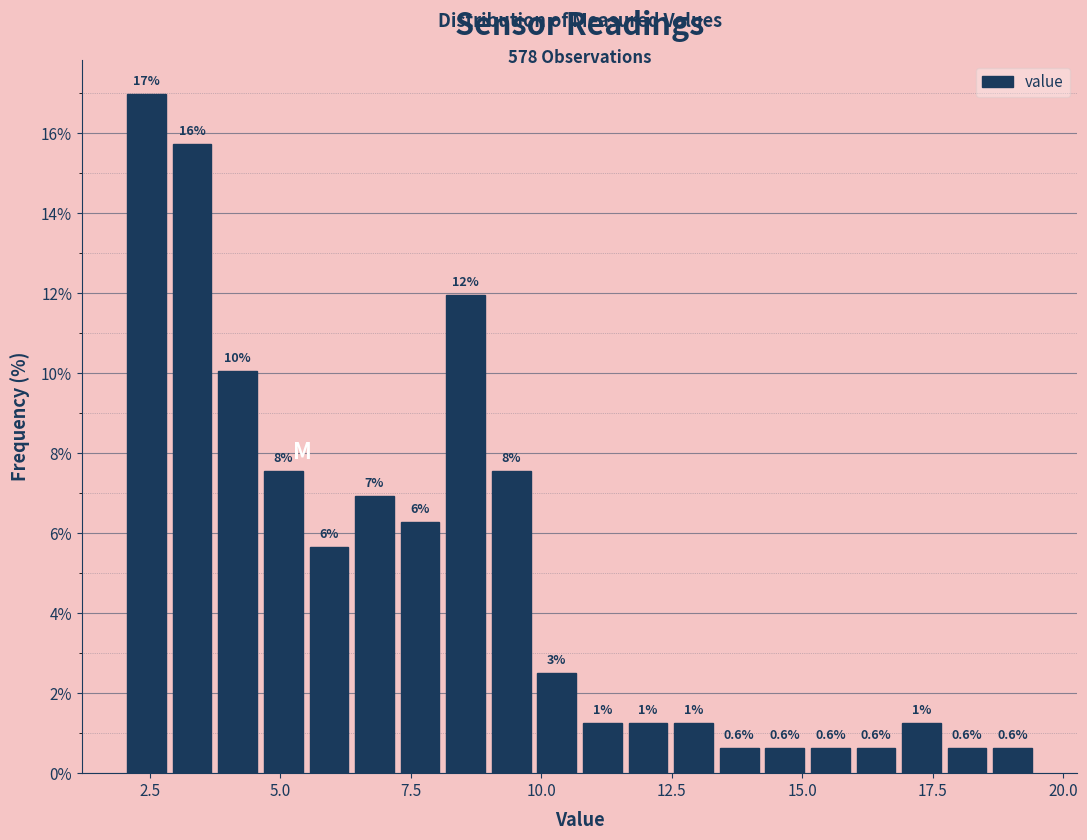

Around what value on the x-axis is the tallest bar? Give the approximate position of its centre, as read against the axis.

2.5